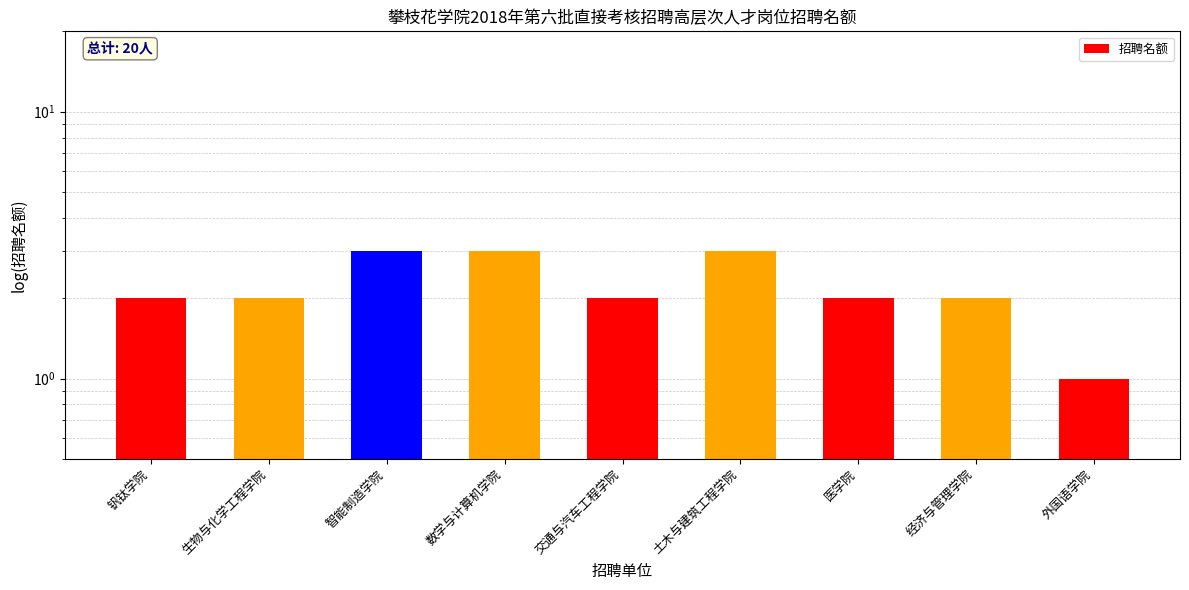

Rank the categories by value from highest to lowest.

智能制造学院, 数学与计算机学院, 土木与建筑工程学院, 钒钛学院, 生物与化学工程学院, 交通与汽车工程学院, 医学院, 经济与管理学院, 外国语学院